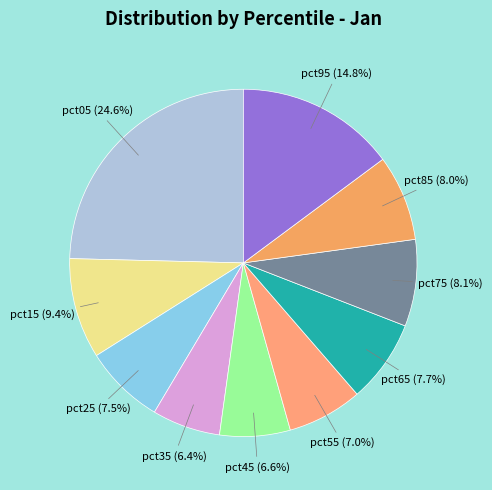

How many slices are in this pie chart?

10